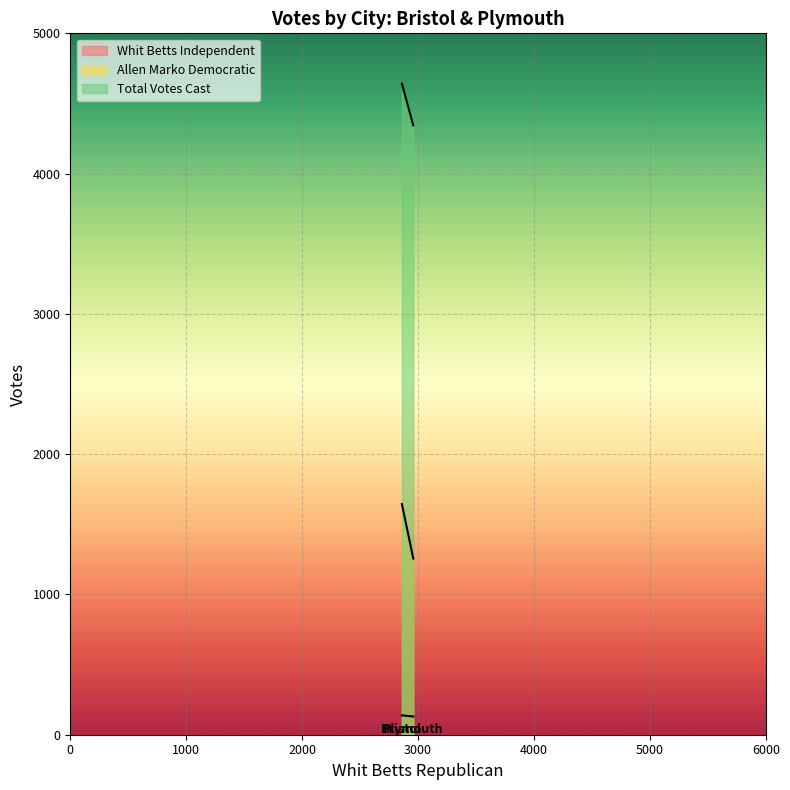

What position from the right is Bristol?

2